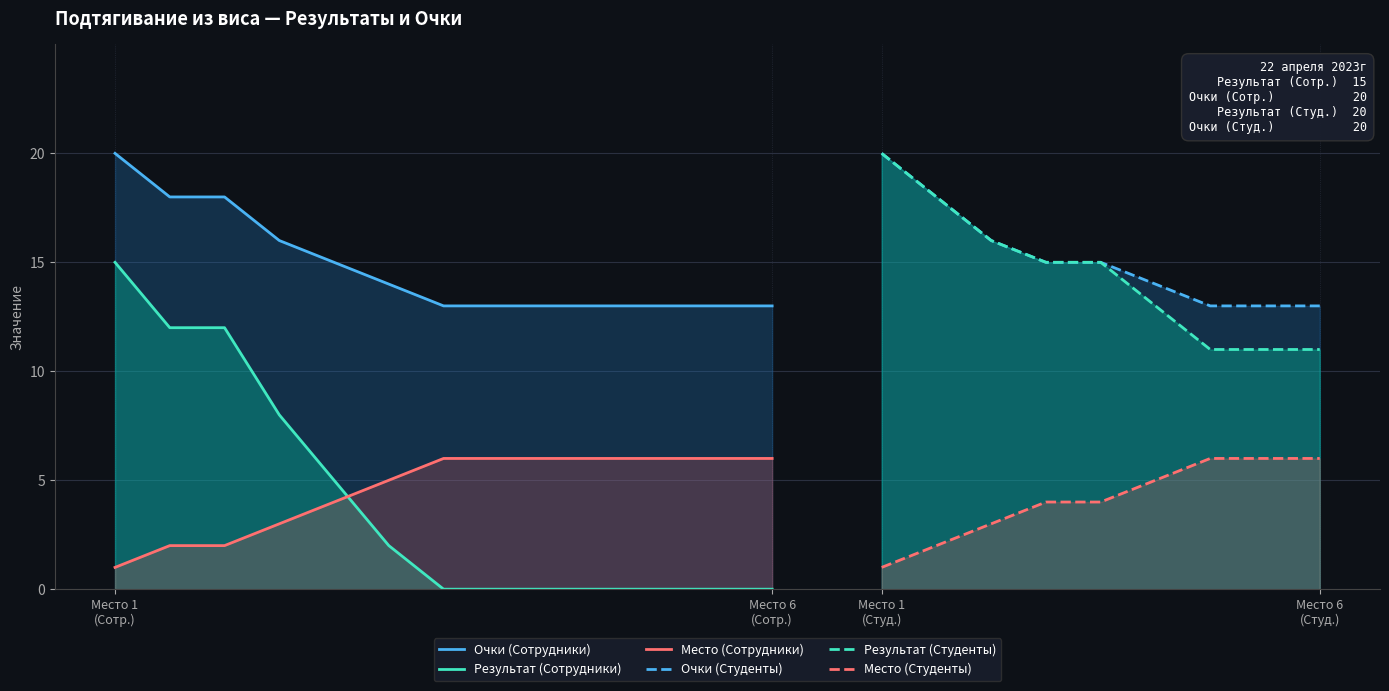

True or false: Место (Сотрудники) and Очки (Сотрудники) cross at least once.

False